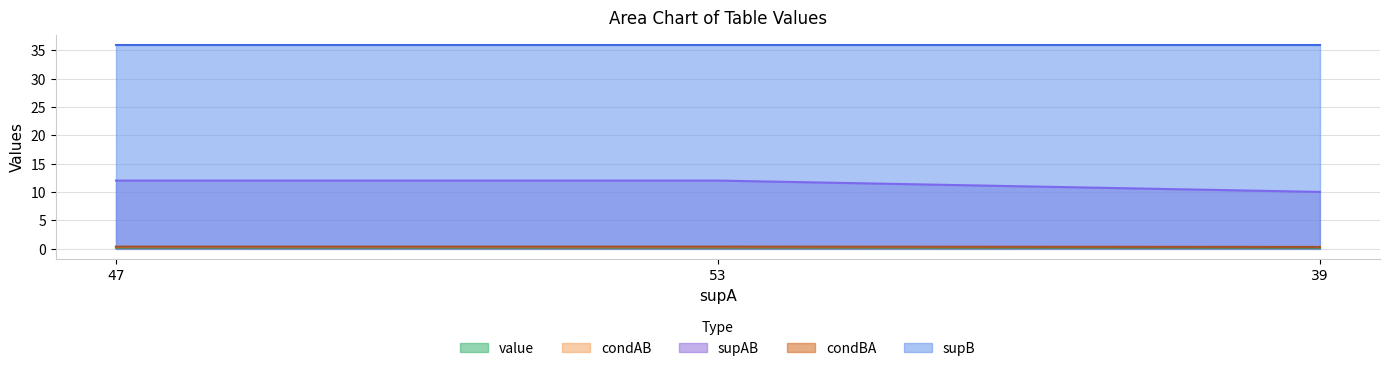

What is the label of the 1st point from the right?

39